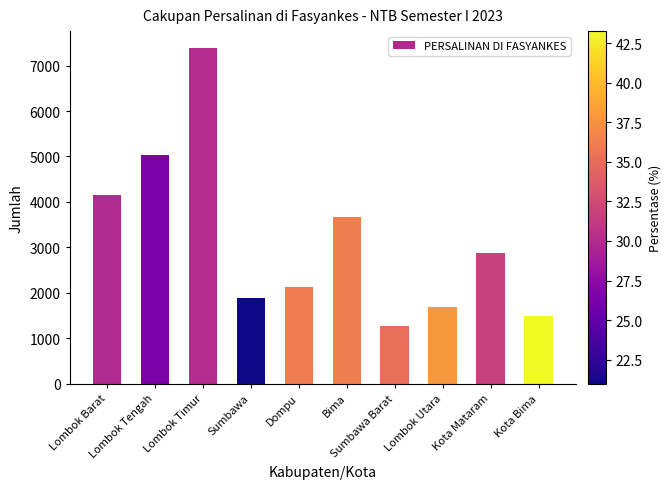

What position from the right is Lombok Barat?

10